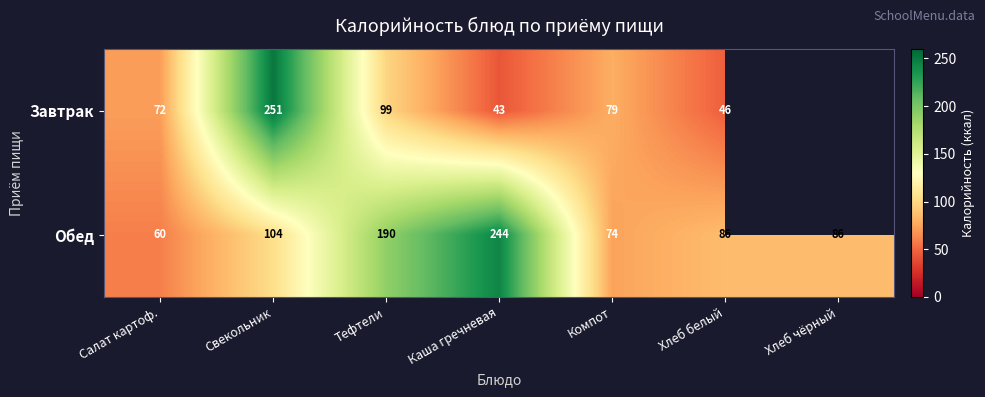

Between Каша гречневая and Хлеб белый, which is larger?

Хлеб белый